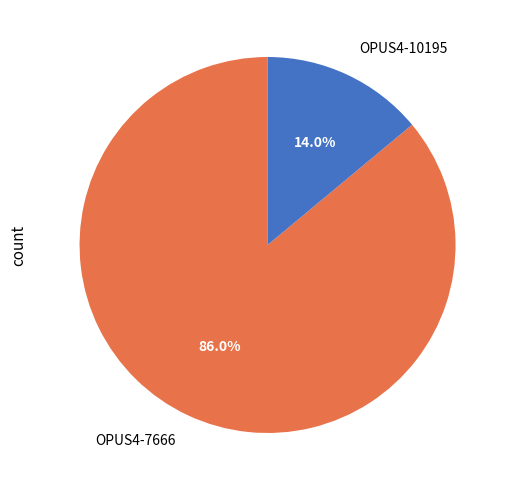

To the nearest percent, what portion does OPUS4-7666 represent?

86%